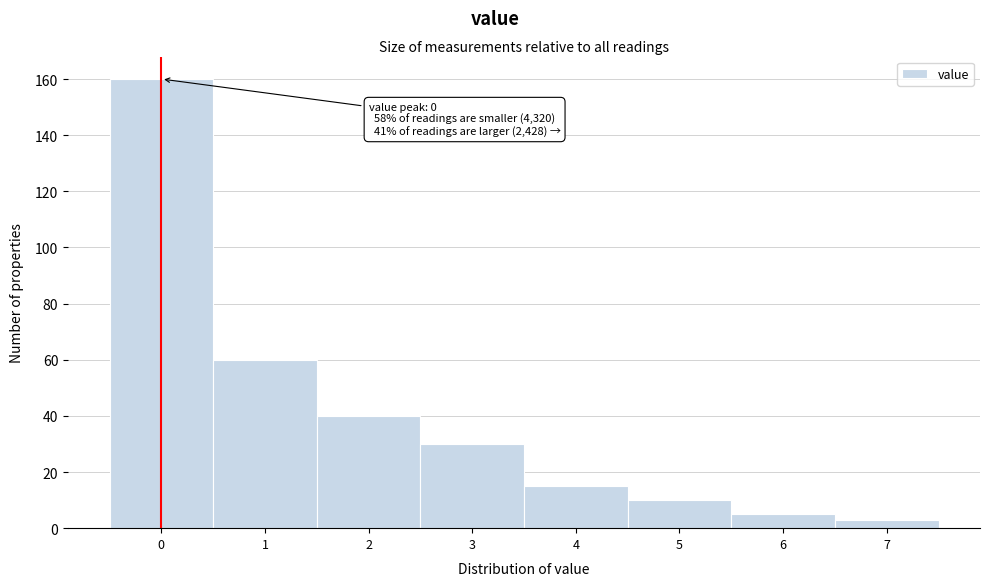

Reading left to right, what are all the values shown in this chart?

160	60	40	30	15	10	5	3